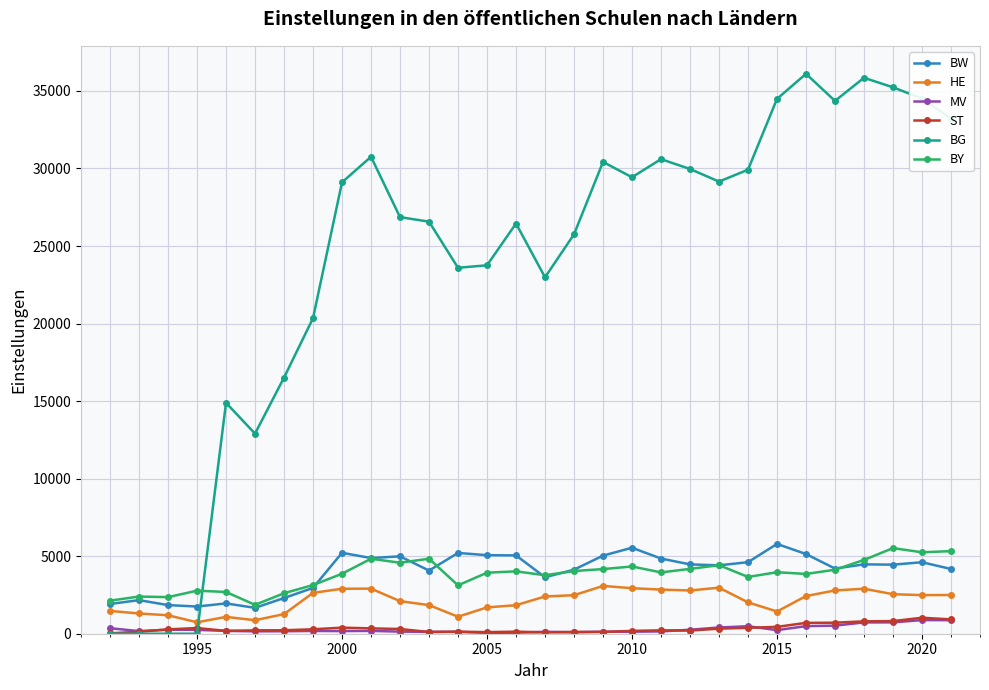

True or false: ST and BY cross at least once.

False